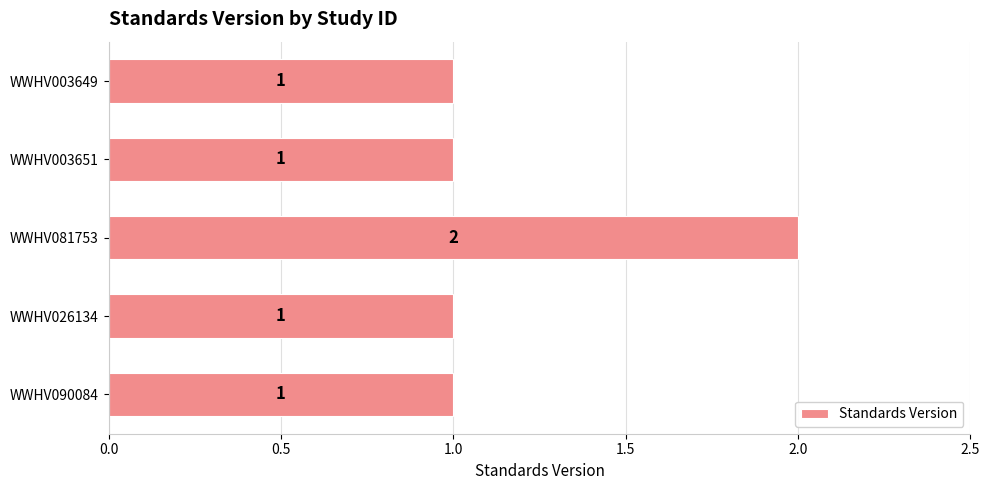

The chart shows a value of 1 at WWHV003651. True or false?

True